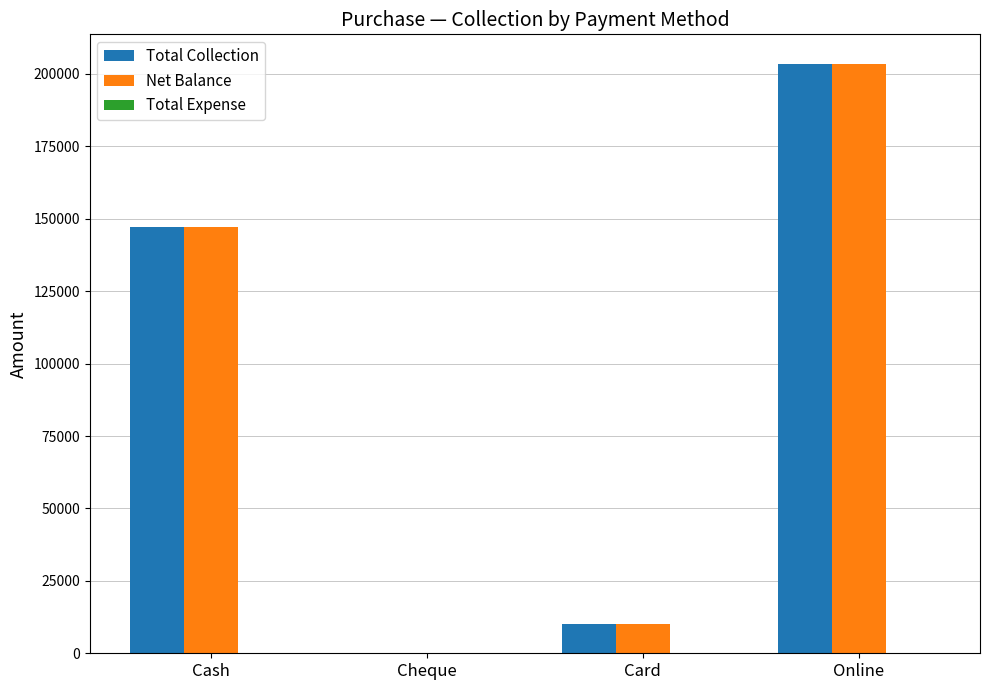

The value of Total Collection at Online is 108000. True or false?

False